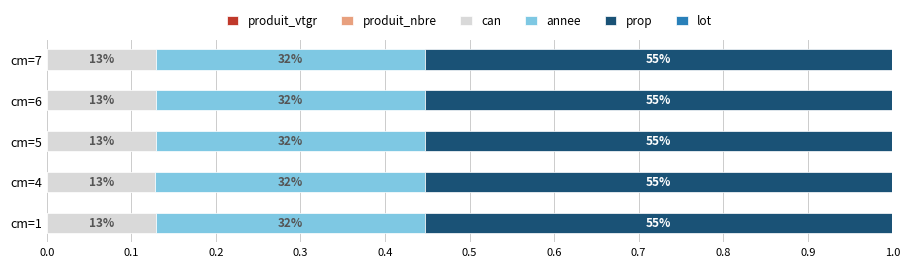

Which series has the largest range (max minus min)?

produit_vtgr